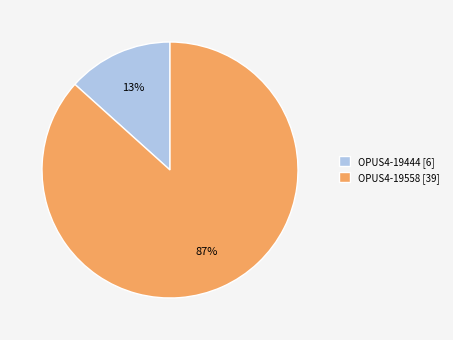

Is it true that OPUS4-19444 is 13% of the pie?

True